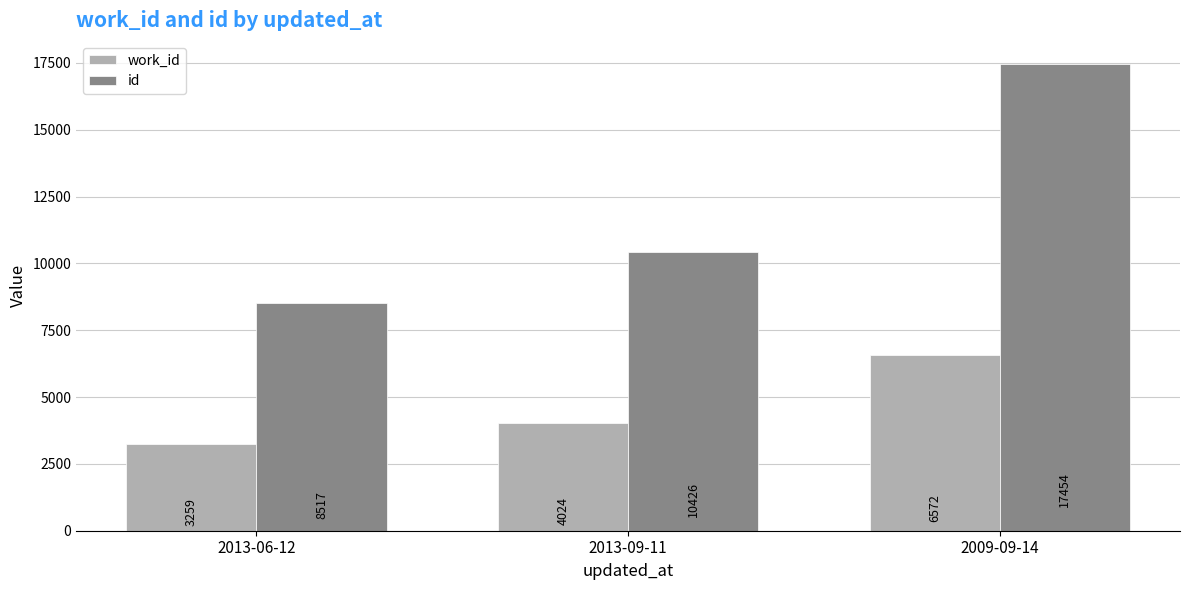

How many id values are between 8517 and 17454?

3